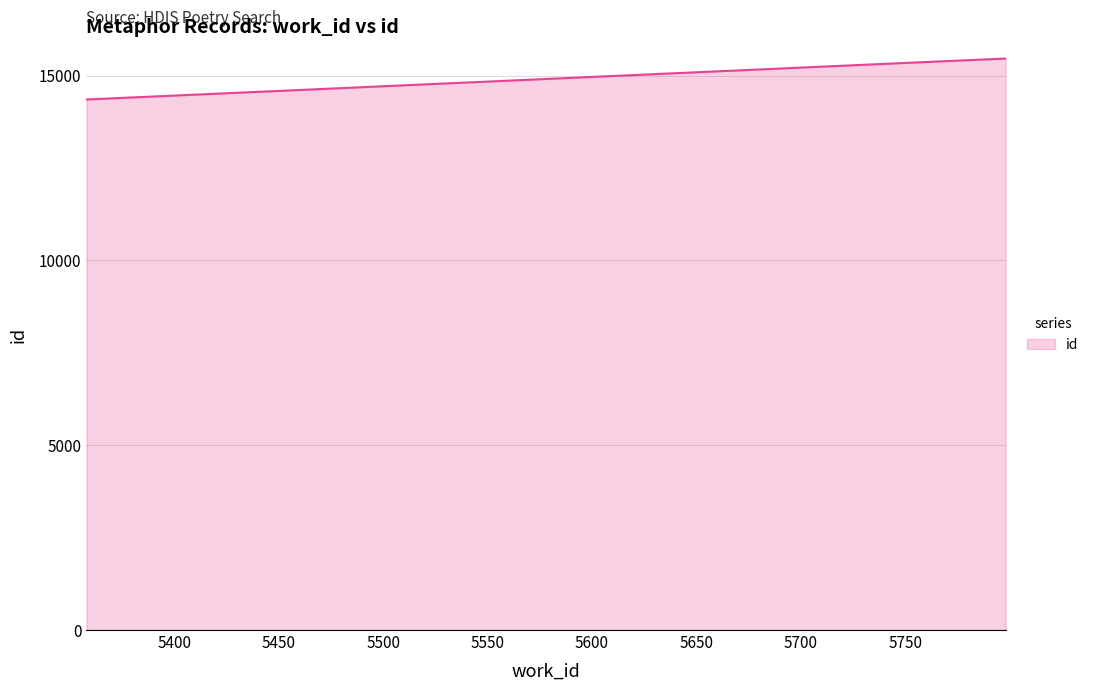

What is the minimum value shown in the chart?

14357